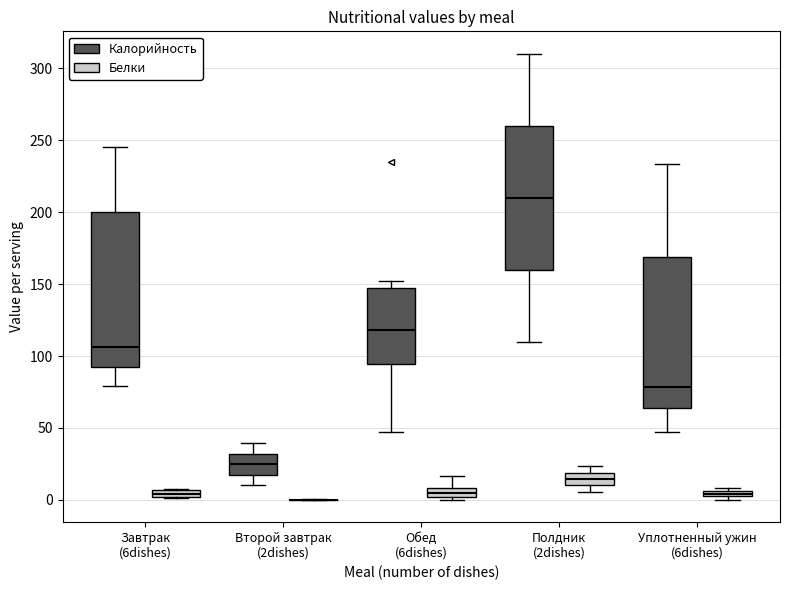

Where is the lower edge of the box for Завтрак (6dishes) (Белки) on the y-axis? The values are not printed on the chart, so give them approximately, as read against the axis.

0